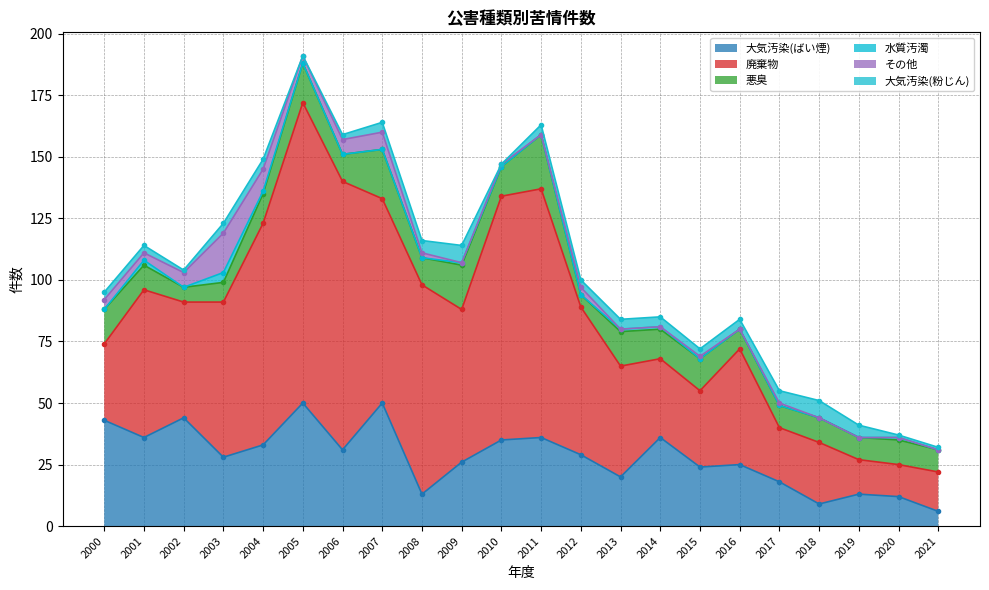

What is the value of the 廃棄物 point at the 8th from the left?

83